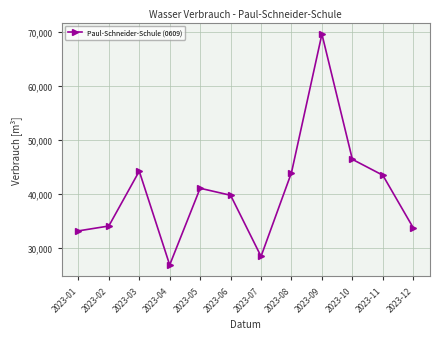

At which category does the data reach its first local peak?

2023-03